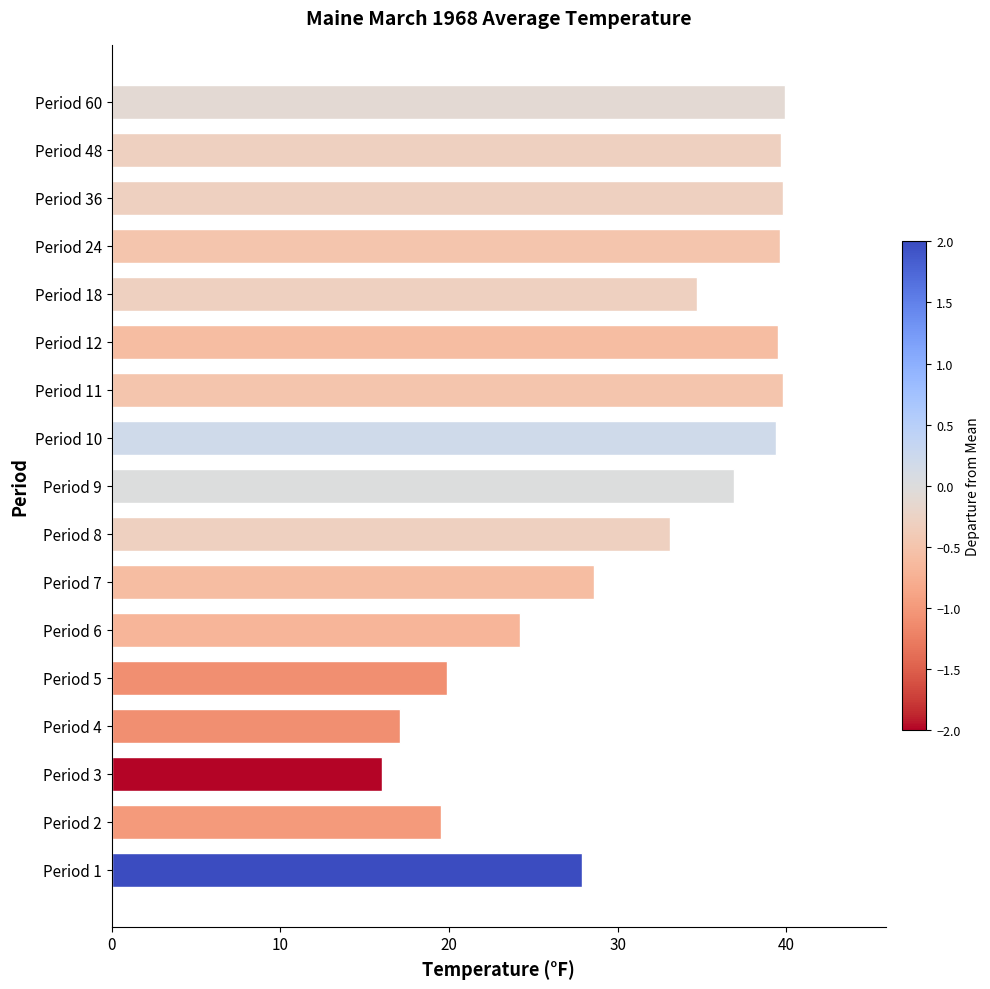

What is the difference between the second highest and minimum values?

23.8